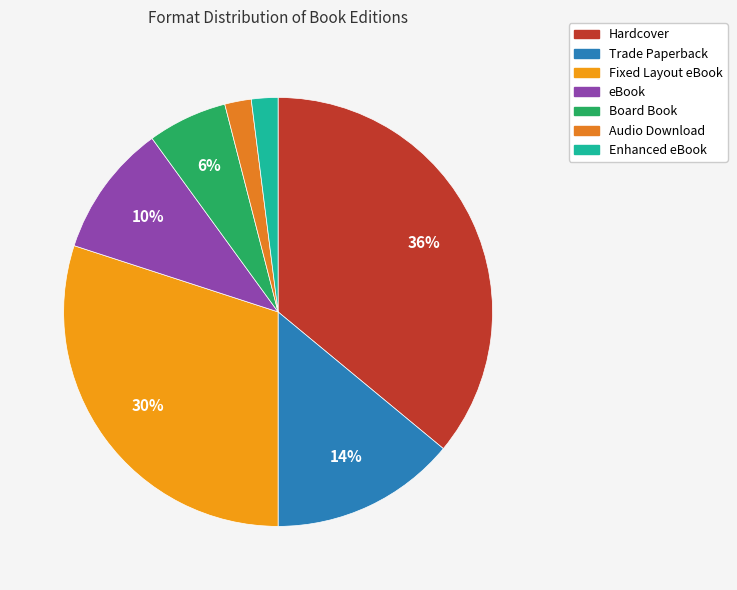

Approximately how many times larger is the value at Board Book compared to eBook?

0.6